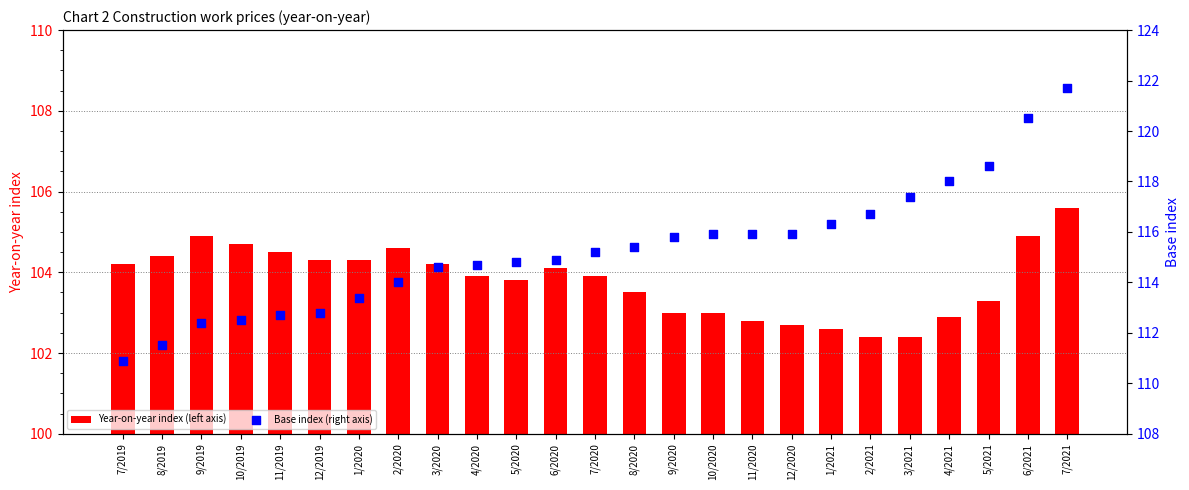

At how many categories does at least one series exceed 111?

24